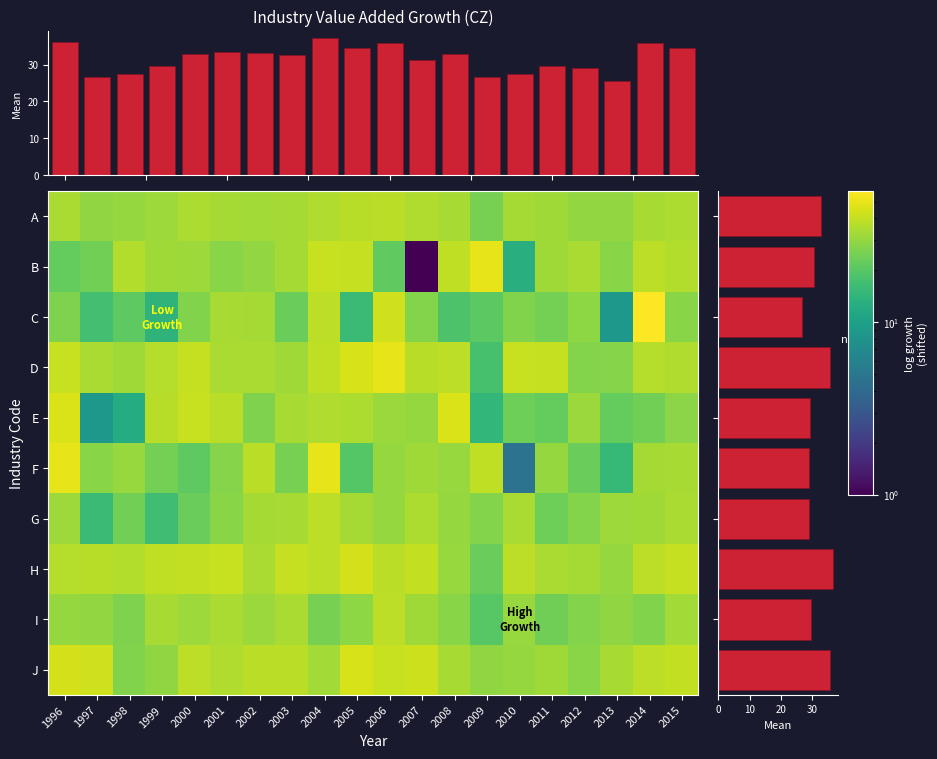

How many categories are shown in the chart?

20